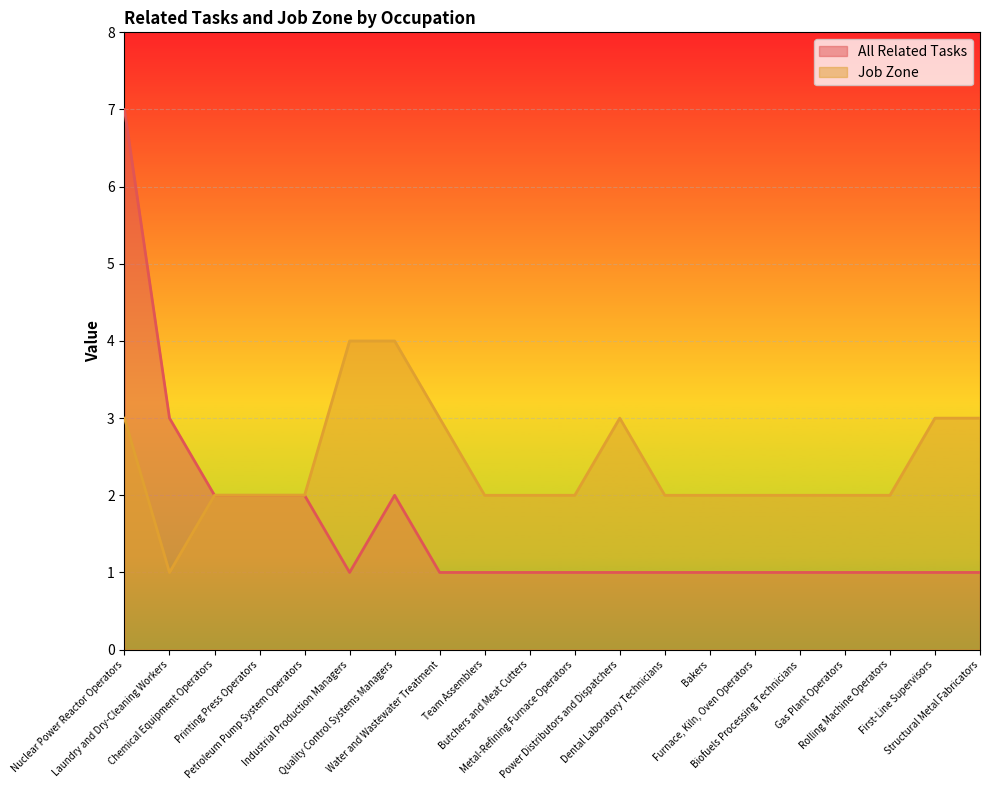

How many data points in All Related Tasks are above 1?

6